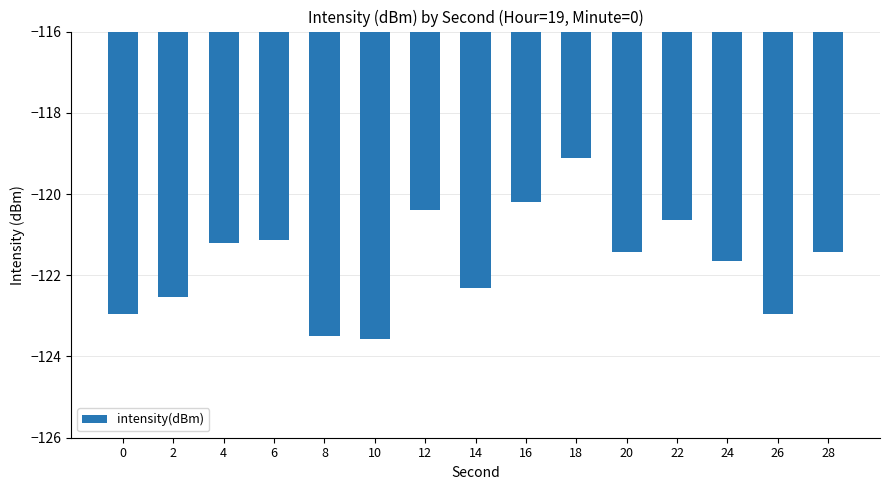

The chart shows a value of -123.0 at 0. True or false?

True